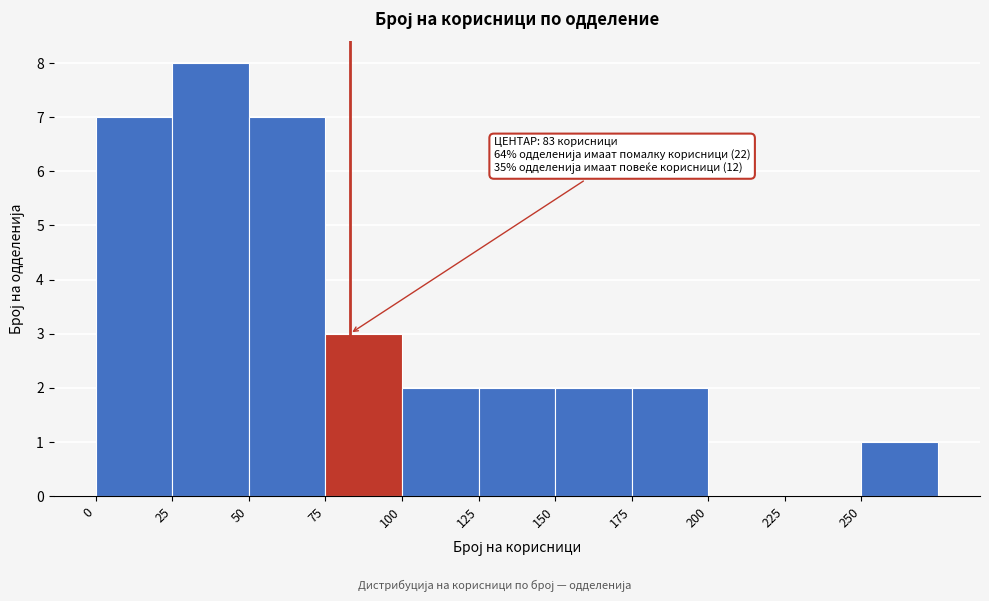

Over which range of the x-axis is the bar tallest?

25 to 50